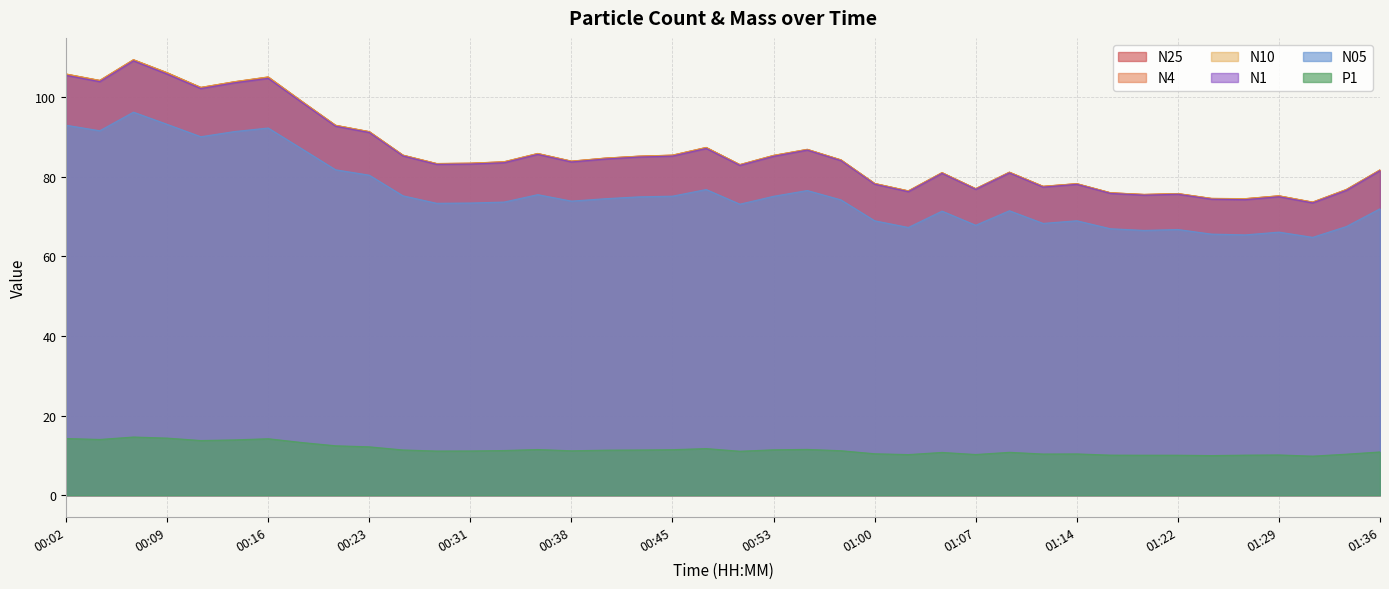

How many lines are shown in the chart?

6